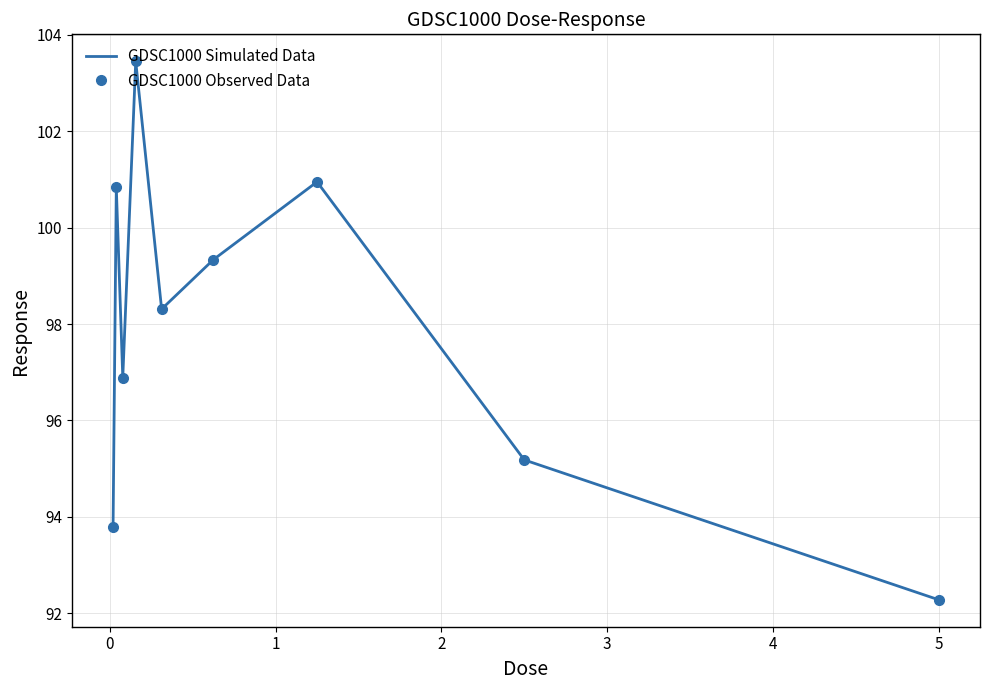

How many series are shown in this chart?

2